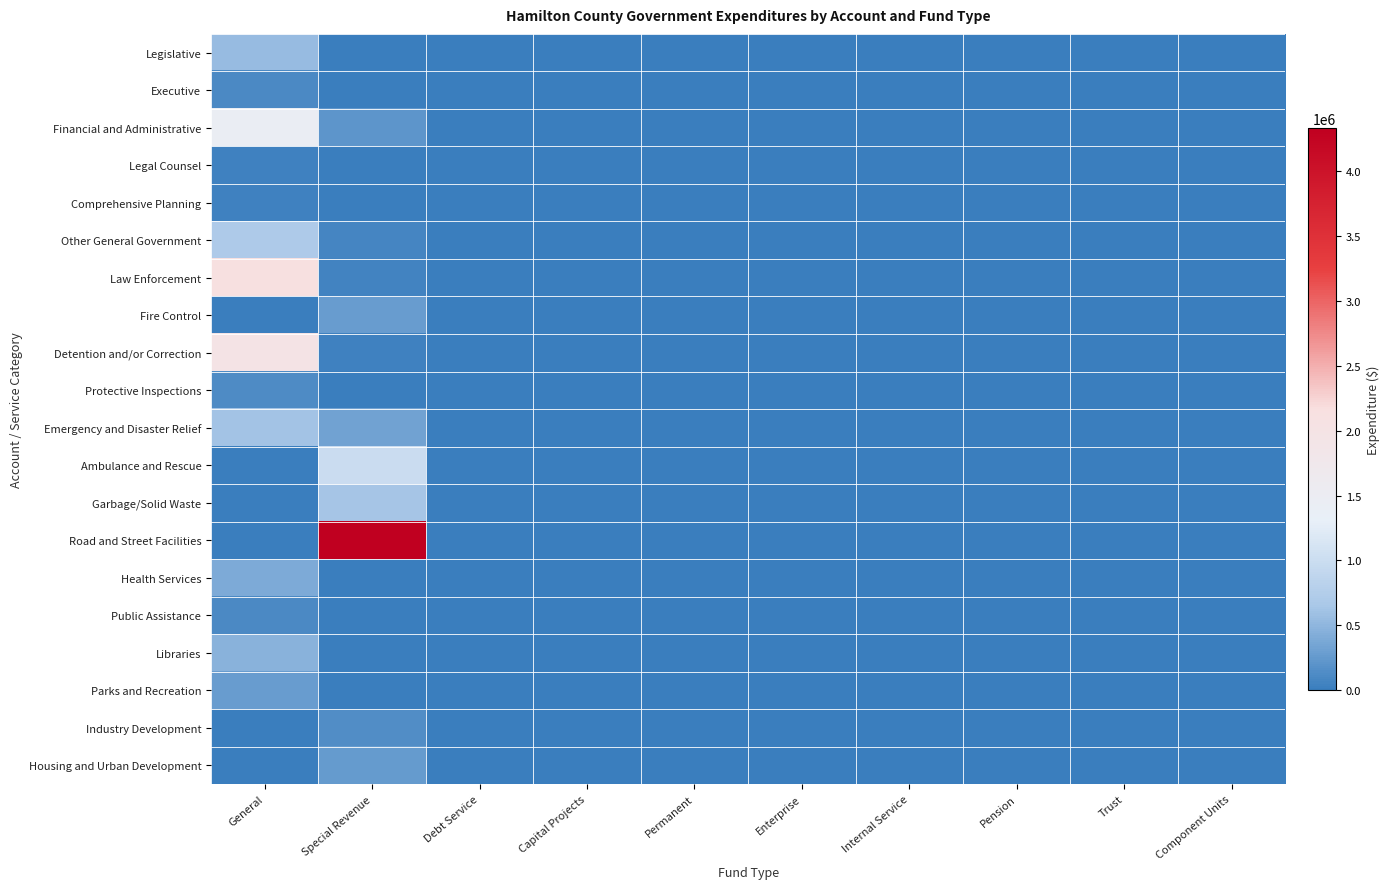

List the series in order of their peak value, lowest first.

Comprehensive Planning, Legal Counsel, Public Assistance, Executive, Protective Inspections, Industry Development, Housing and Urban Development, Parks and Recreation, Fire Control, Health Services, Libraries, Legislative, Emergency and Disaster Relief, Garbage/Solid Waste, Other General Government, Ambulance and Rescue, Financial and Administrative, Detention and/or Correction, Law Enforcement, Road and Street Facilities